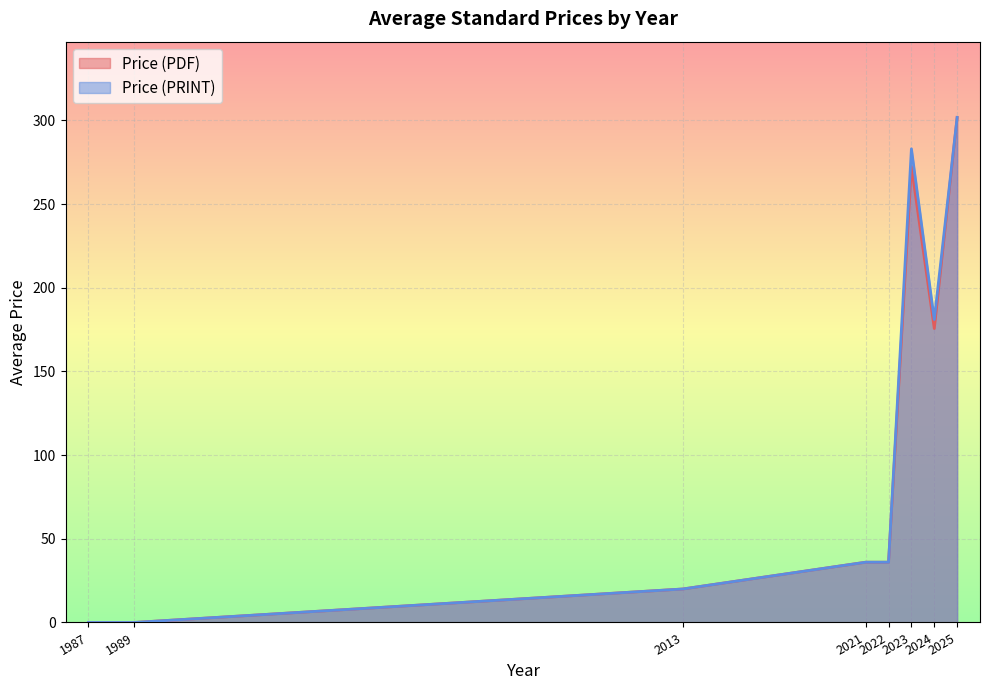

At which label is Price (PRINT) closest to 150?

2024